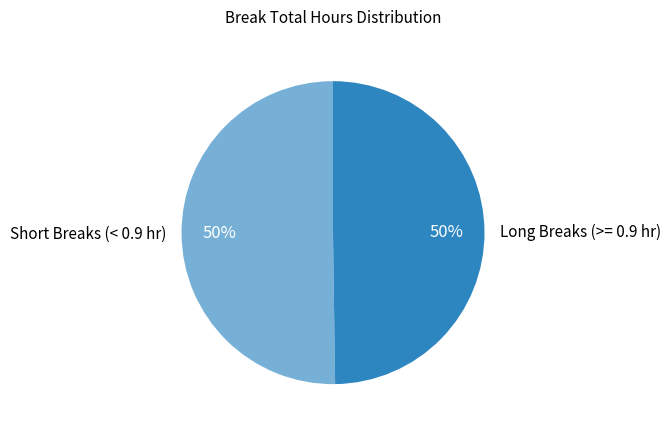

Is it true that Short Breaks (< 0.9 hr) is 50% of the pie?

True